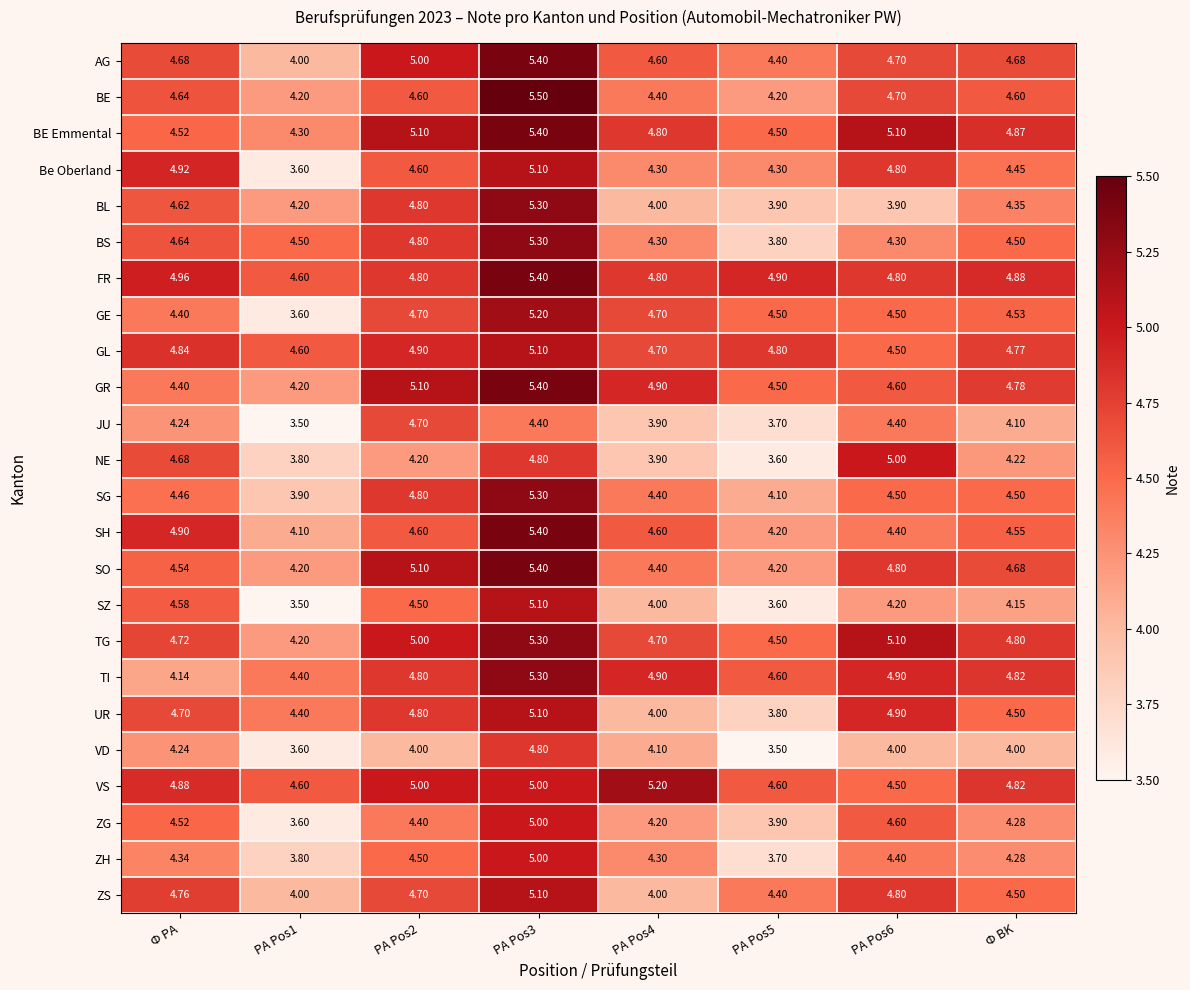

Is the value of BL at PA Pos3 greater than the value of JU at PA Pos5?

Yes